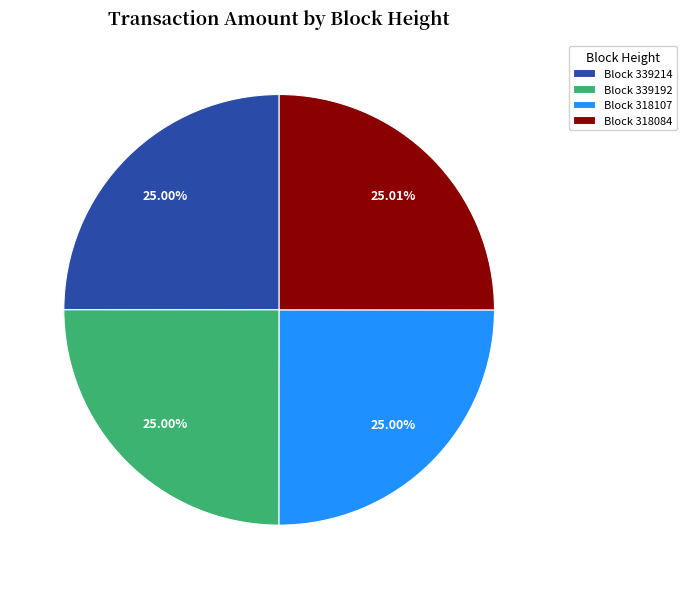

Approximately how many times larger is the value at Block 318084 compared to Block 318107?

1.0